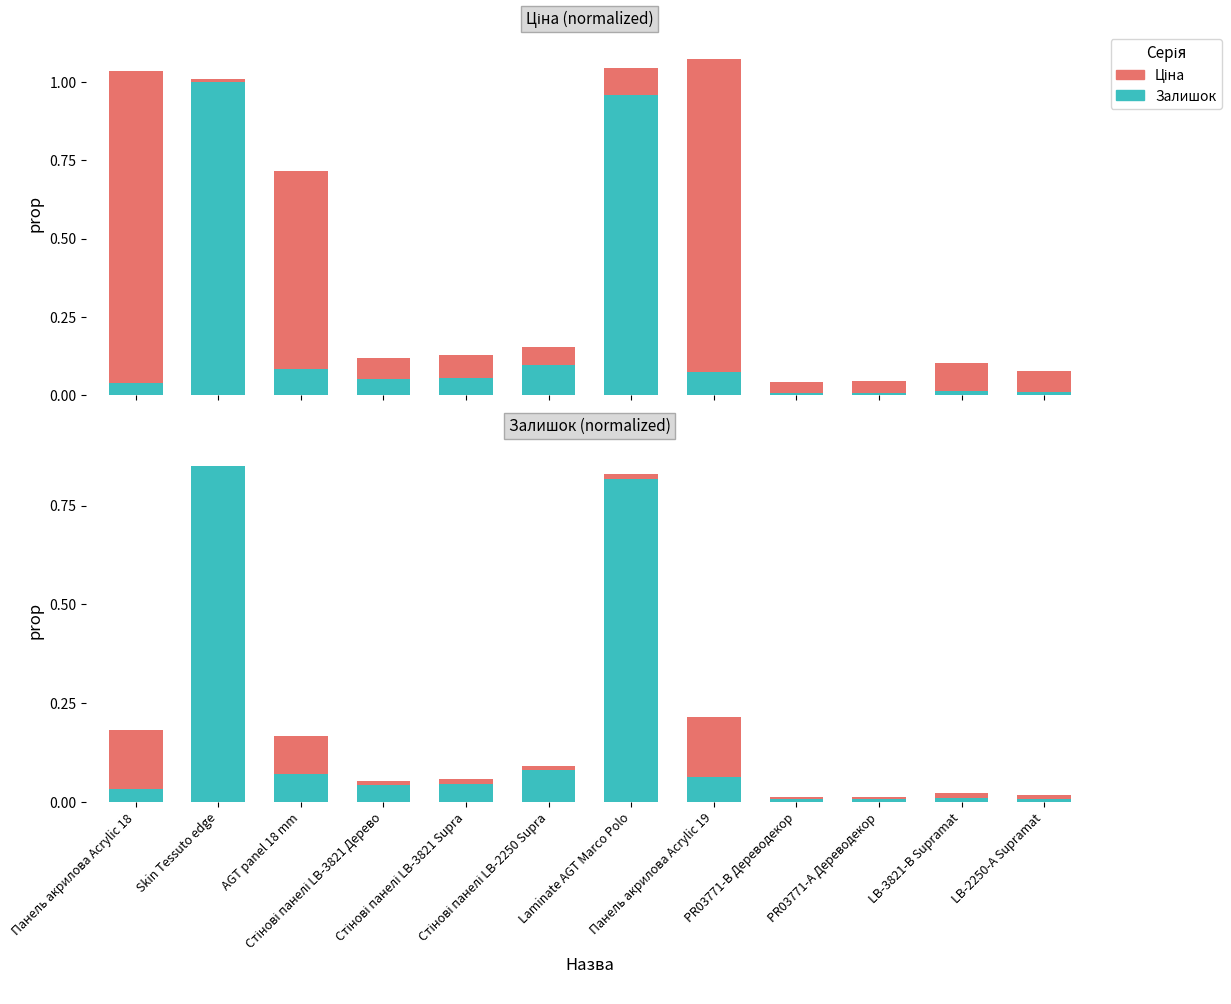

Are the bars horizontal?

No